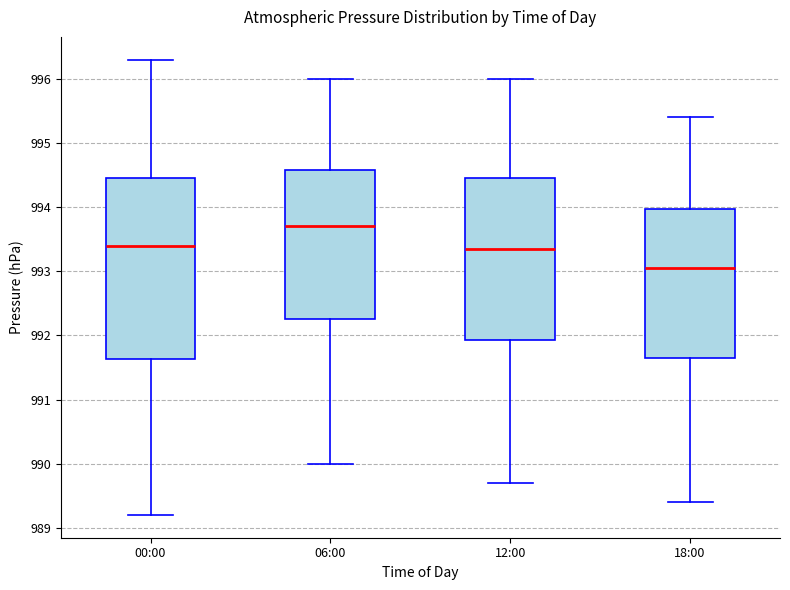

Which box's median line is the lowest?

18:00